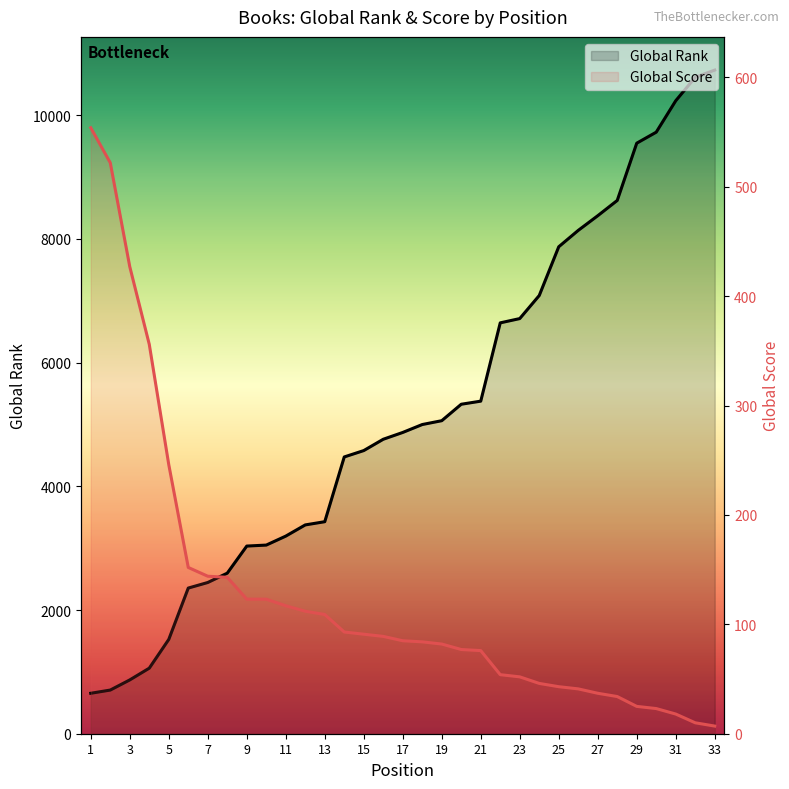

Reading left to right, transcribe all the data shown in this chart.

Global Rank: 654	706	870	1060	1525	2355	2445	2596	3034	3050	3195	3376	3428	4475	4578	4761	4871	4999	5061	5327	5377	6643	6712	7085	7873	8138	8375	8622	9548	9726	10234	10613	10730
Global Score: 554	522	427	356	246	152	144	143	123	123	117	112	109	93	91	89	85	84	82	77	76	54	52	46	43	41	37	34	25	23	18	10	7